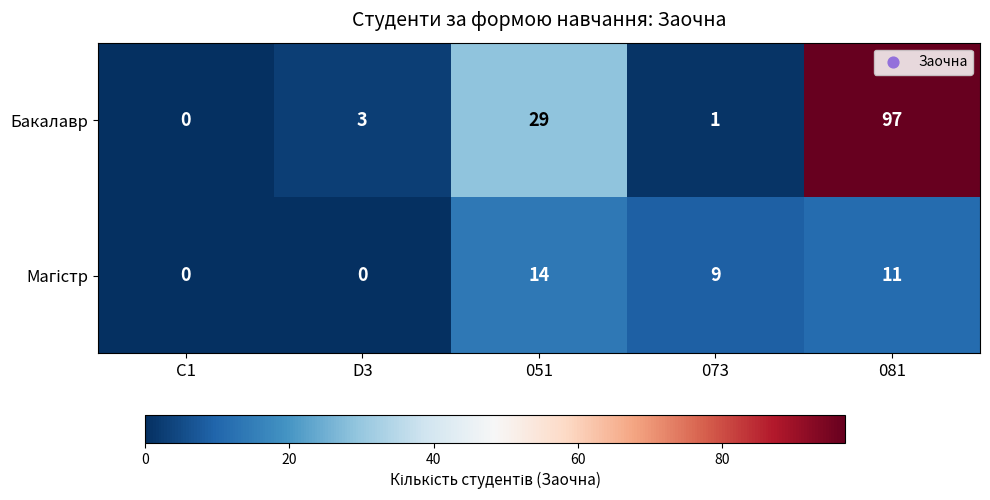

What is the difference between the maximum and minimum values in the Бакалавр series?

97